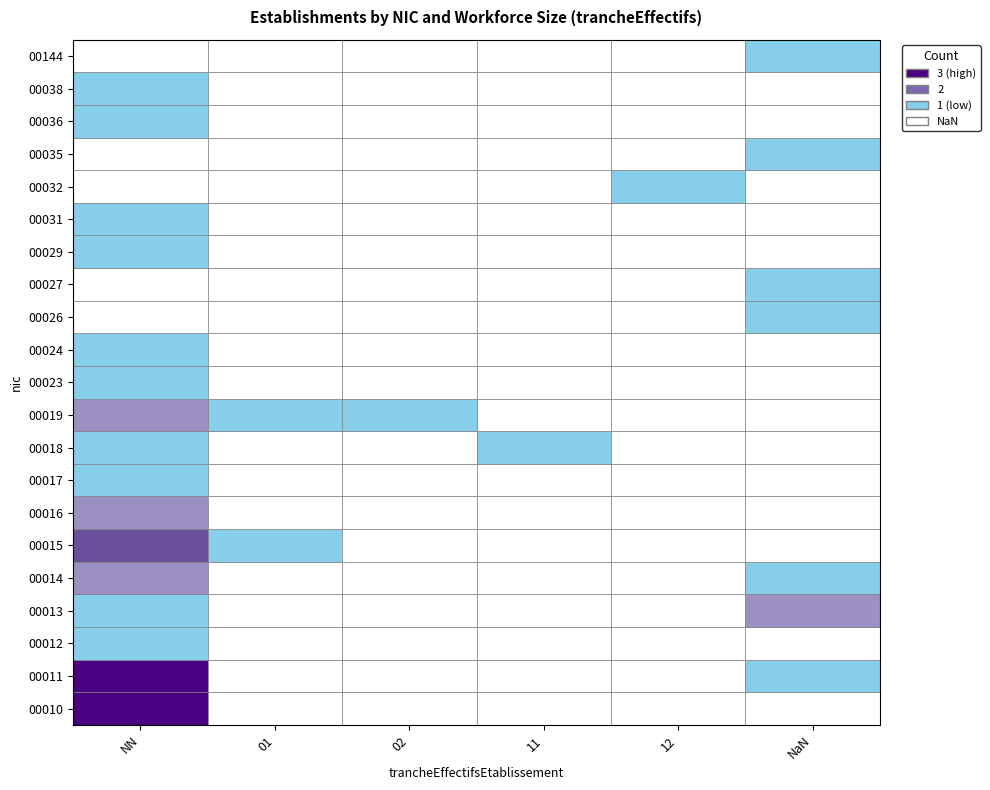

The 12 series shows 1 at 20. True or false?

False